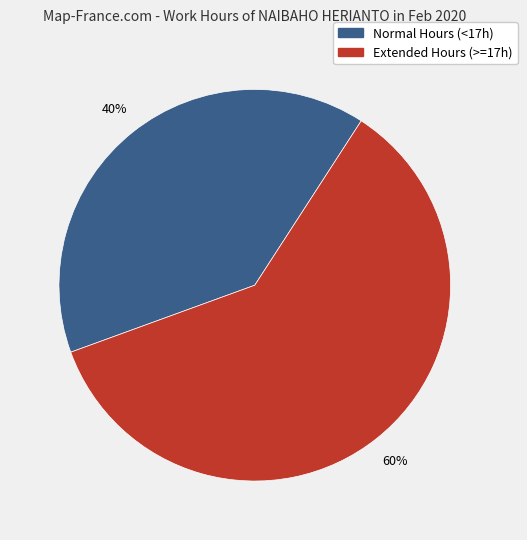

True or false: Extended Hours (>=17h) accounts for 60% of the total.

True